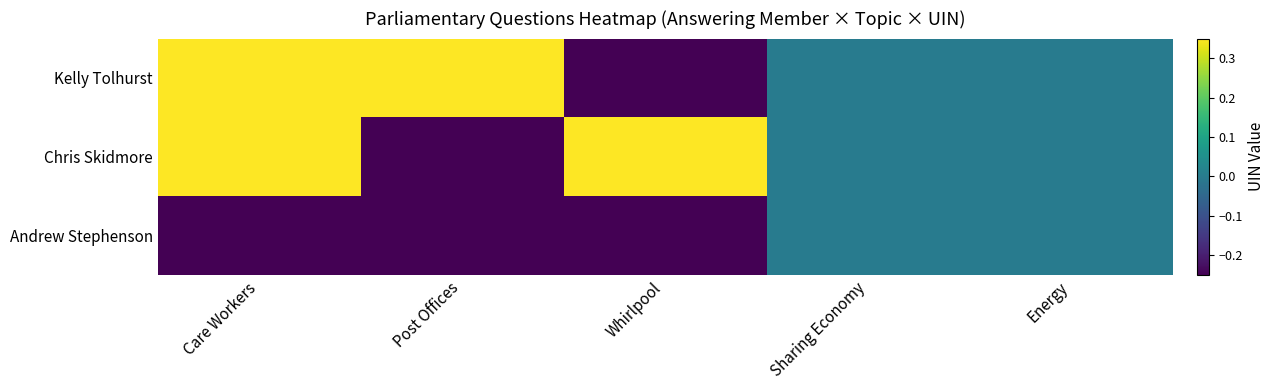

What is the greatest value displayed?

1.4